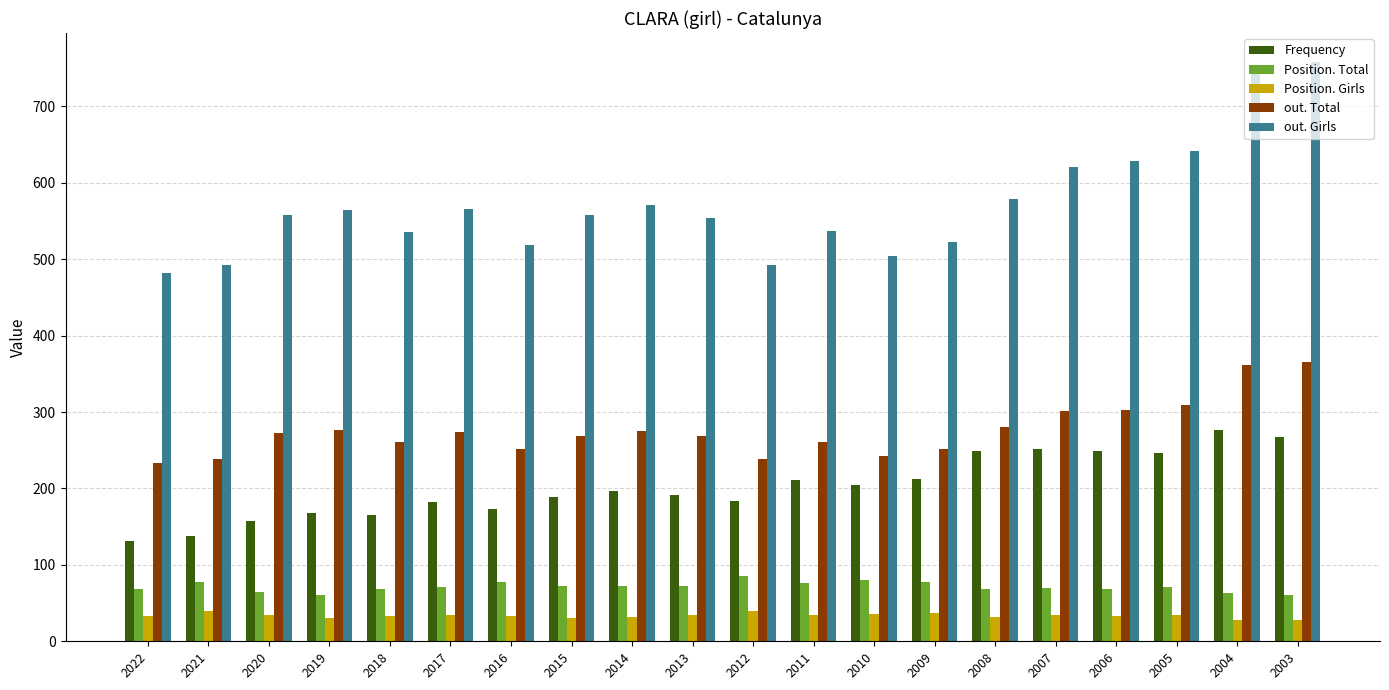

The value of Position. Total at 2011 is 76. True or false?

True